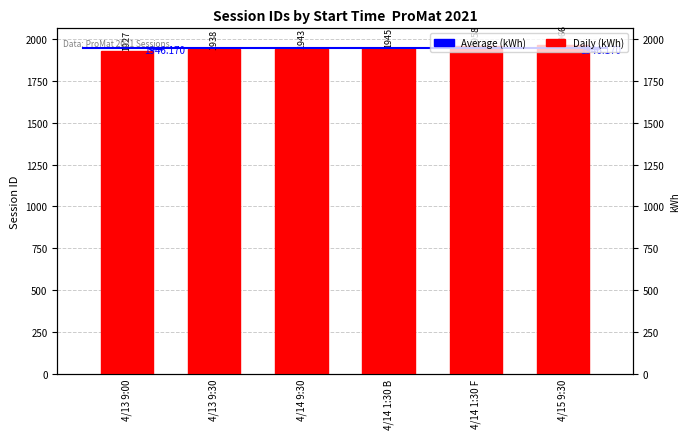

Is it true that the value at 4/13 9:00 is 3262?

False